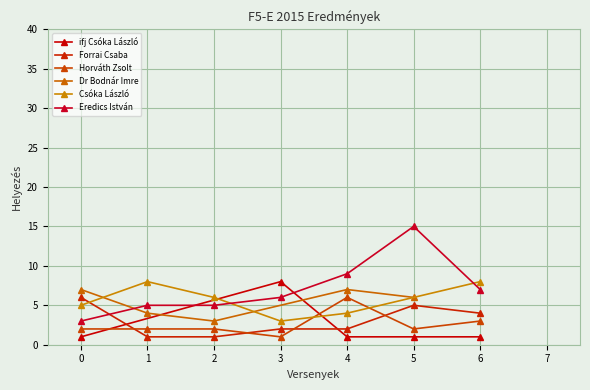

Does the chart display data point markers on the line(s)?

Yes